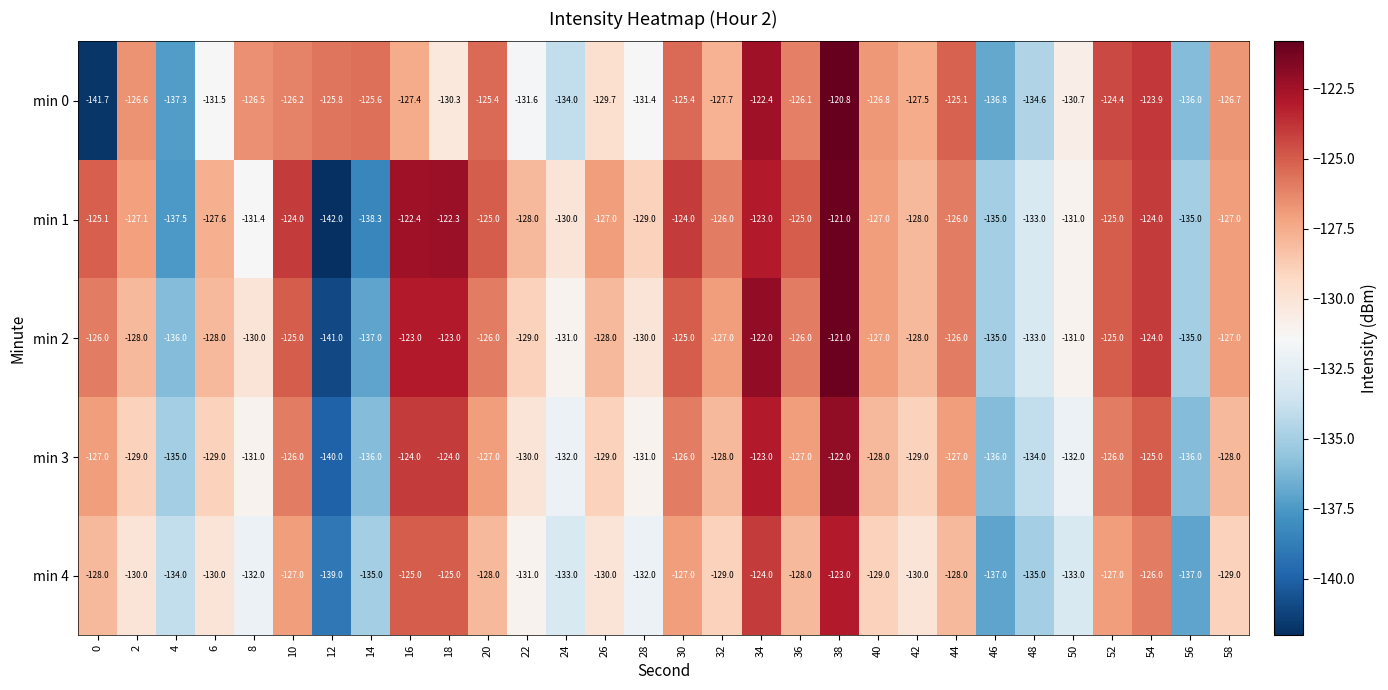

What is the total value across all series at 42?

-642.5